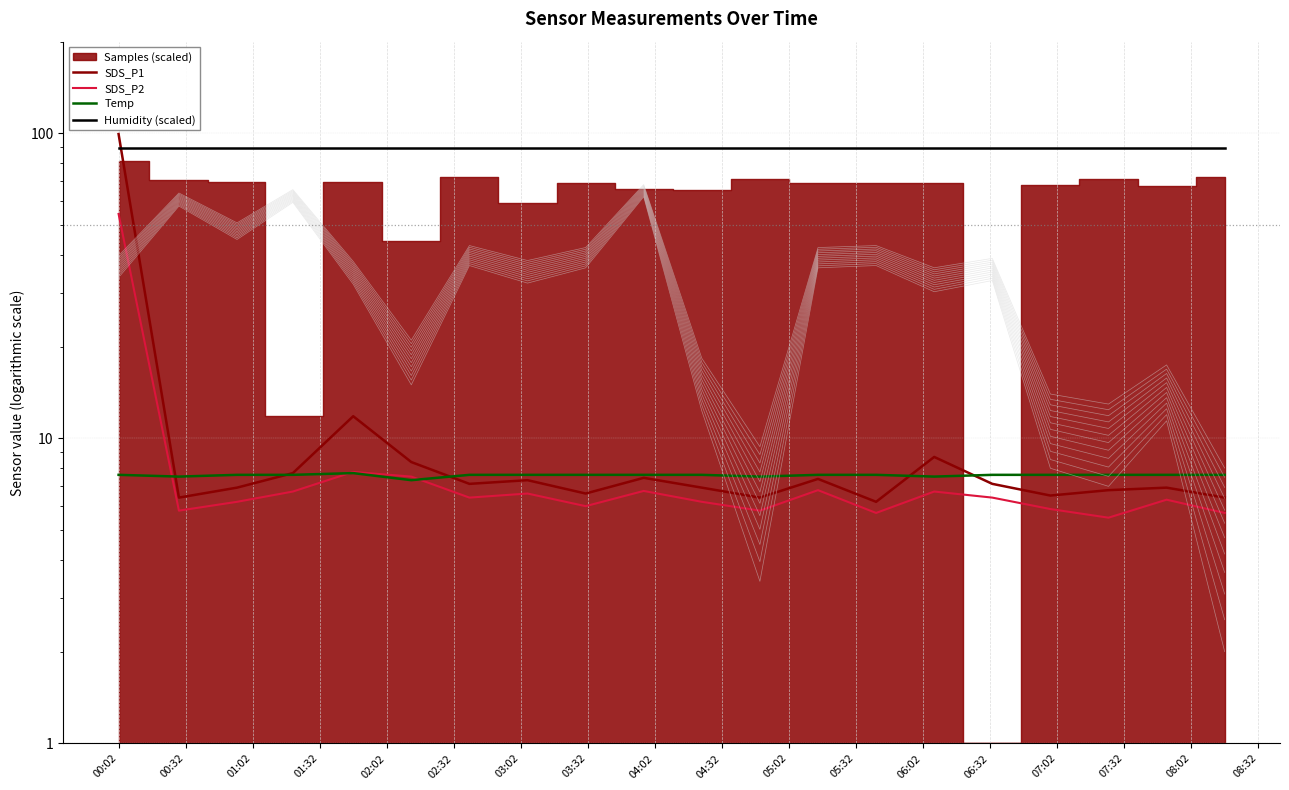

True or false: Temp and Humidity (scaled) intersect in this chart.

False